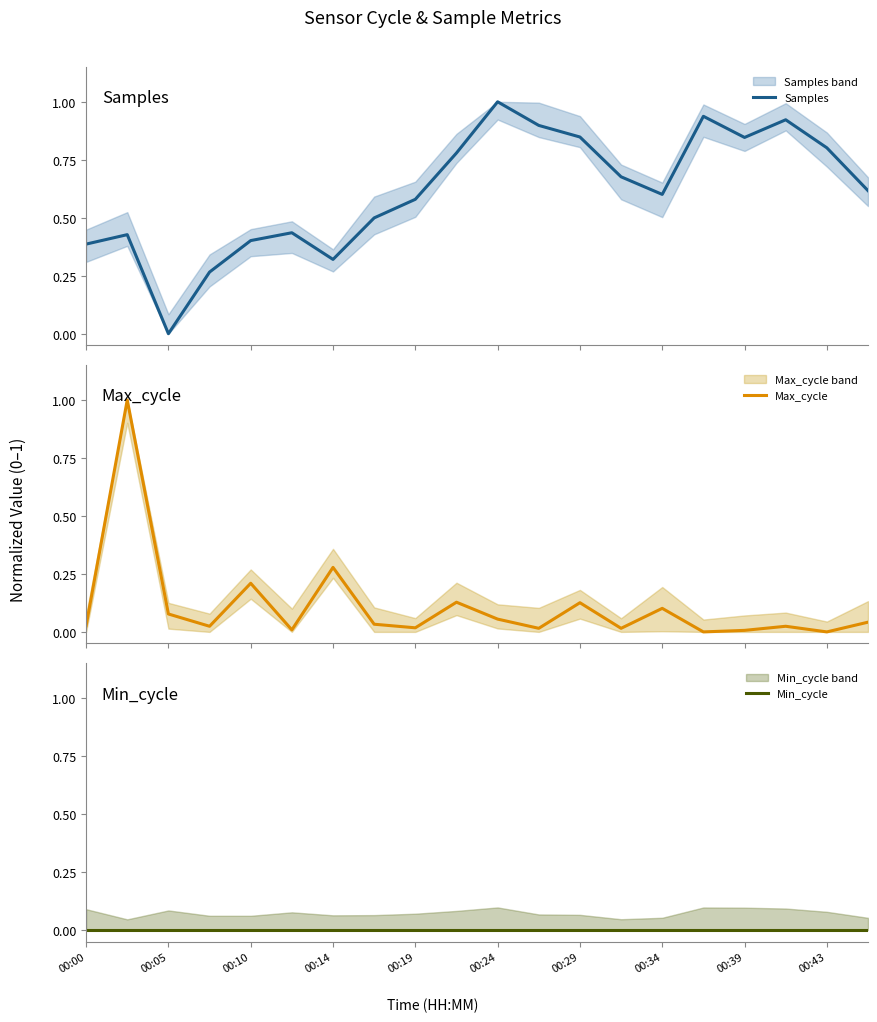

Rank the series by their maximum value, from highest to lowest.

Samples, Max_cycle, Min_cycle